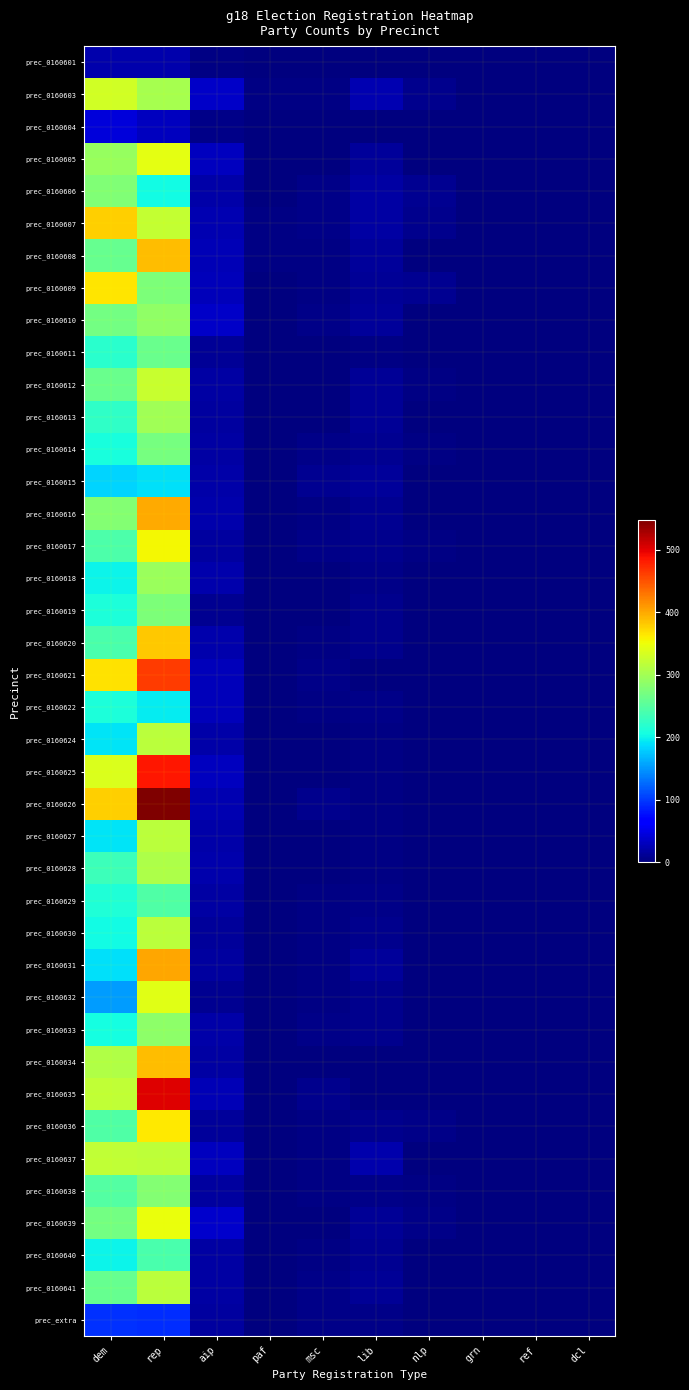

How many data points does each series have?

10